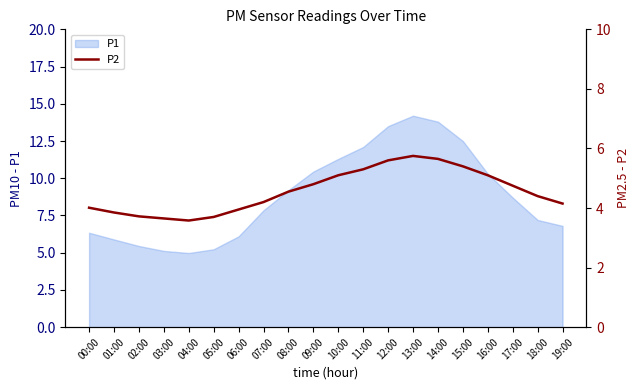

Is it true that P1 equals 8.7 at 17:00?

True